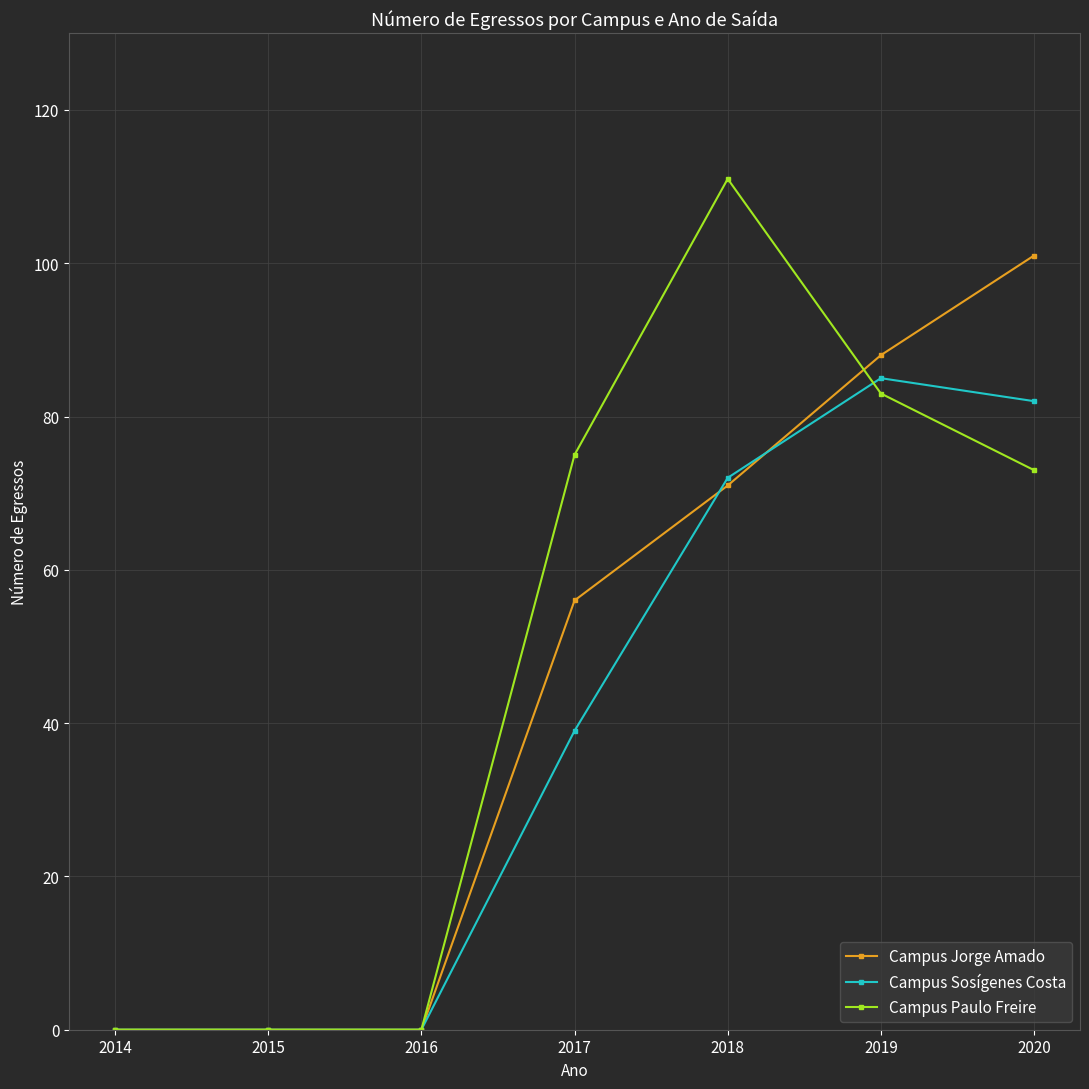

Is it true that Campus Sosígenes Costa equals 21 at 2017?

False